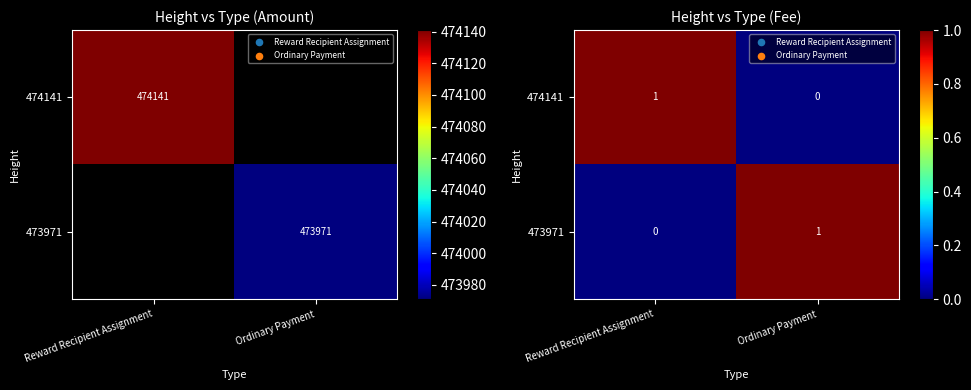

Rank the series at Reward Recipient Assignment from highest to lowest value.

474141, 473971